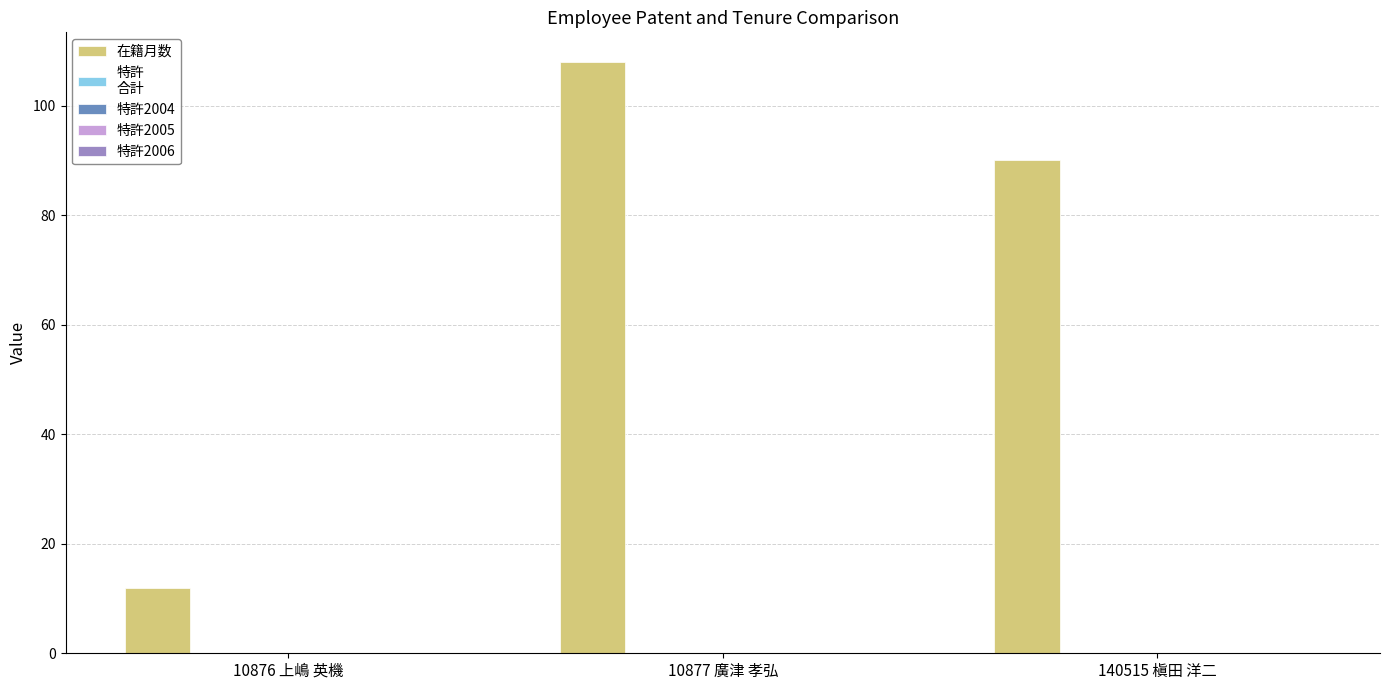

What is the value of the 2nd bar from the left?

108